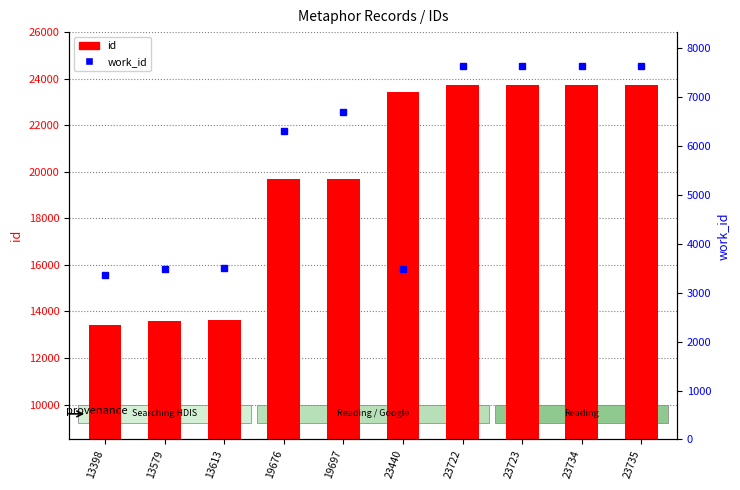

Read the value at 13398.

13398